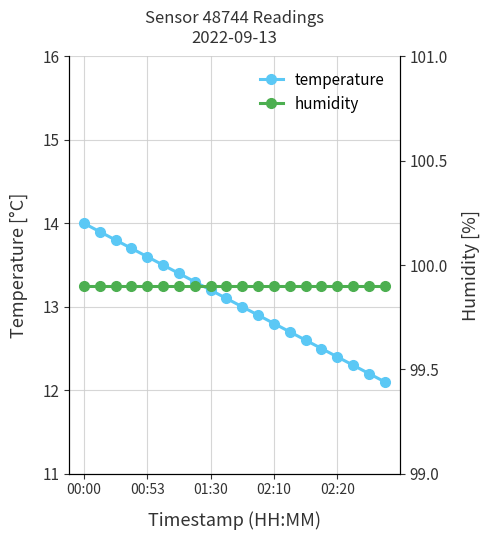

What is the lowest value of the temperature series?

12.1